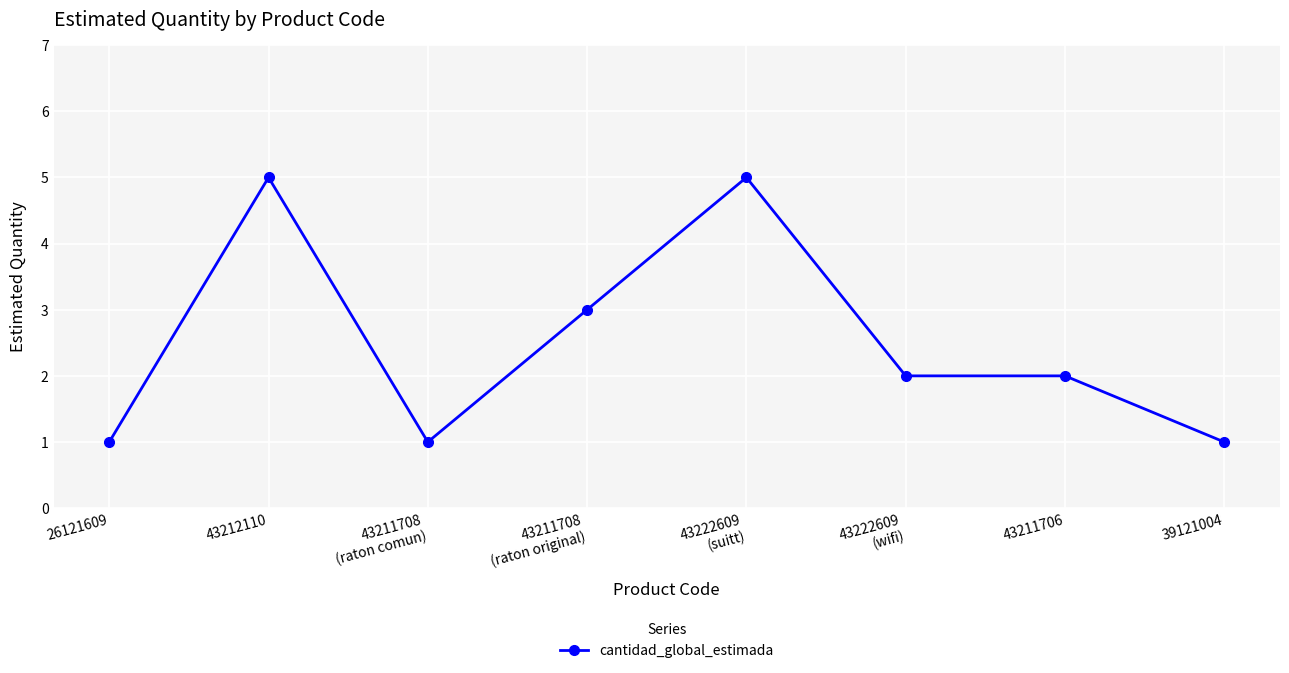

Approximately how many times larger is the value at 43211706 compared to 39121004?

2.0